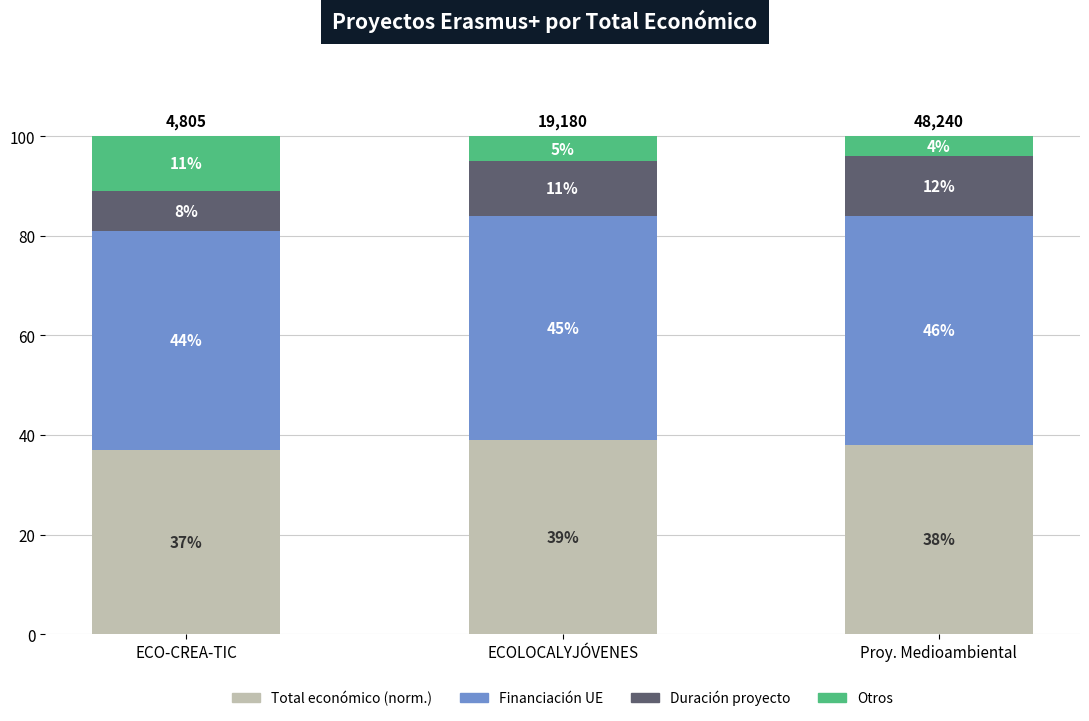

Read the Total económico (norm.) value at ECO-CREA-TIC.

37